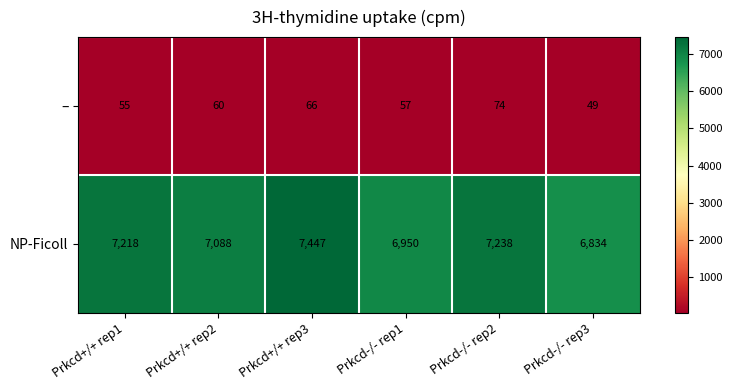

What is the sum of all NP-Ficoll values?

42775